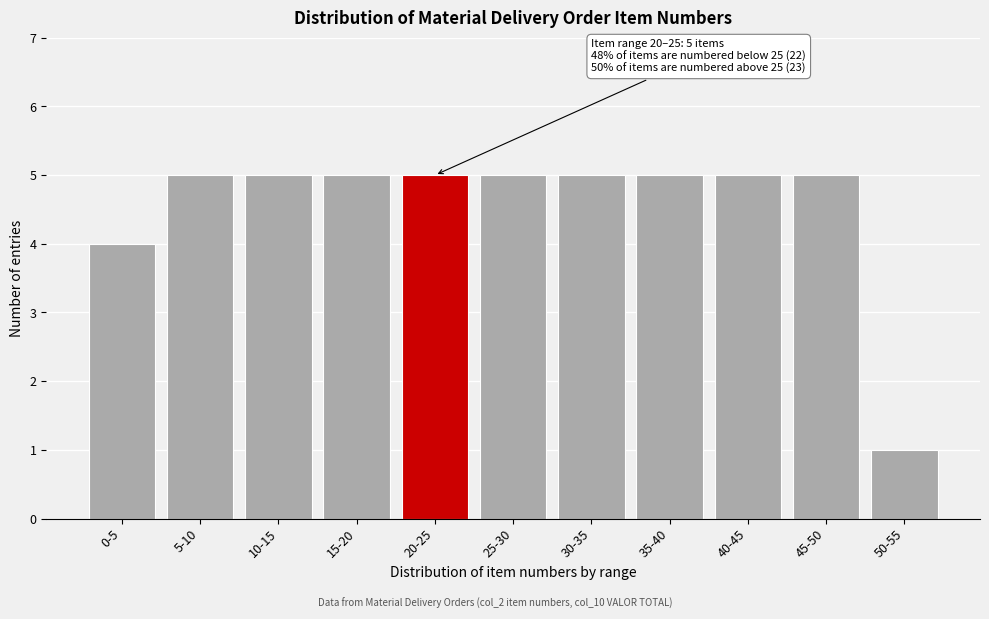

Reading left to right, extract all data points from this chart.

4	5	5	5	5	5	5	5	5	5	1